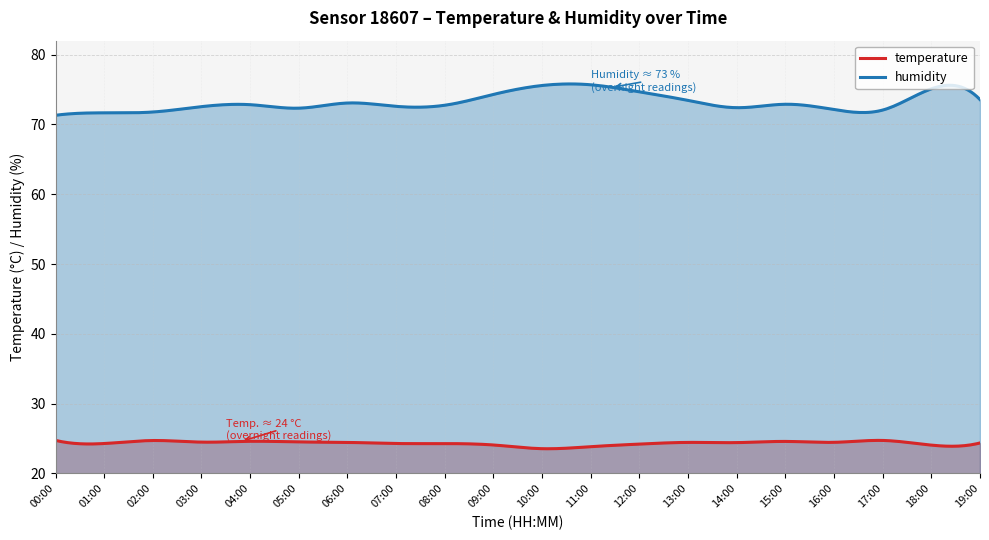

Reading left to right, transcribe all the data shown in this chart.

temperature: 00:00=24.7	01:00=24.3	02:00=24.7	03:00=24.5	04:00=24.6	05:00=24.5	06:00=24.4	07:00=24.3	08:00=24.3	09:00=24.1	10:00=23.6	11:00=23.8	12:00=24.2	13:00=24.4	14:00=24.4	15:00=24.6	16:00=24.5	17:00=24.7	18:00=24.1	19:00=24.4
humidity: 00:00=71.3	01:00=71.7	02:00=71.8	03:00=72.5	04:00=72.8	05:00=72.3	06:00=73.1	07:00=72.6	08:00=72.8	09:00=74.3	10:00=75.6	11:00=75.7	12:00=74.7	13:00=73.4	14:00=72.4	15:00=72.9	16:00=72.1	17:00=72.1	18:00=75.1	19:00=73.6